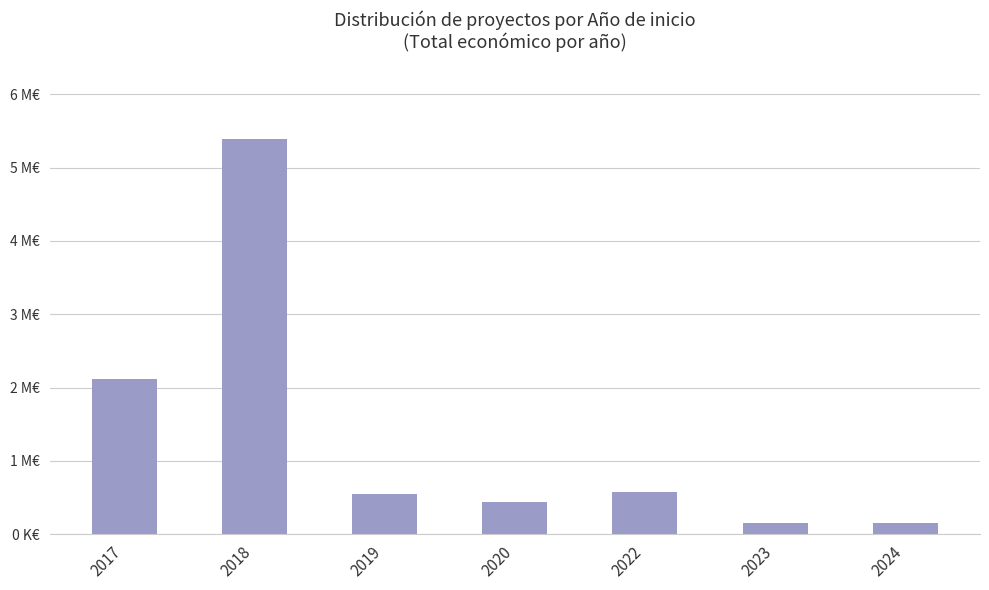

What is the ratio of the value at 2019 to the value at 2023?

3.6